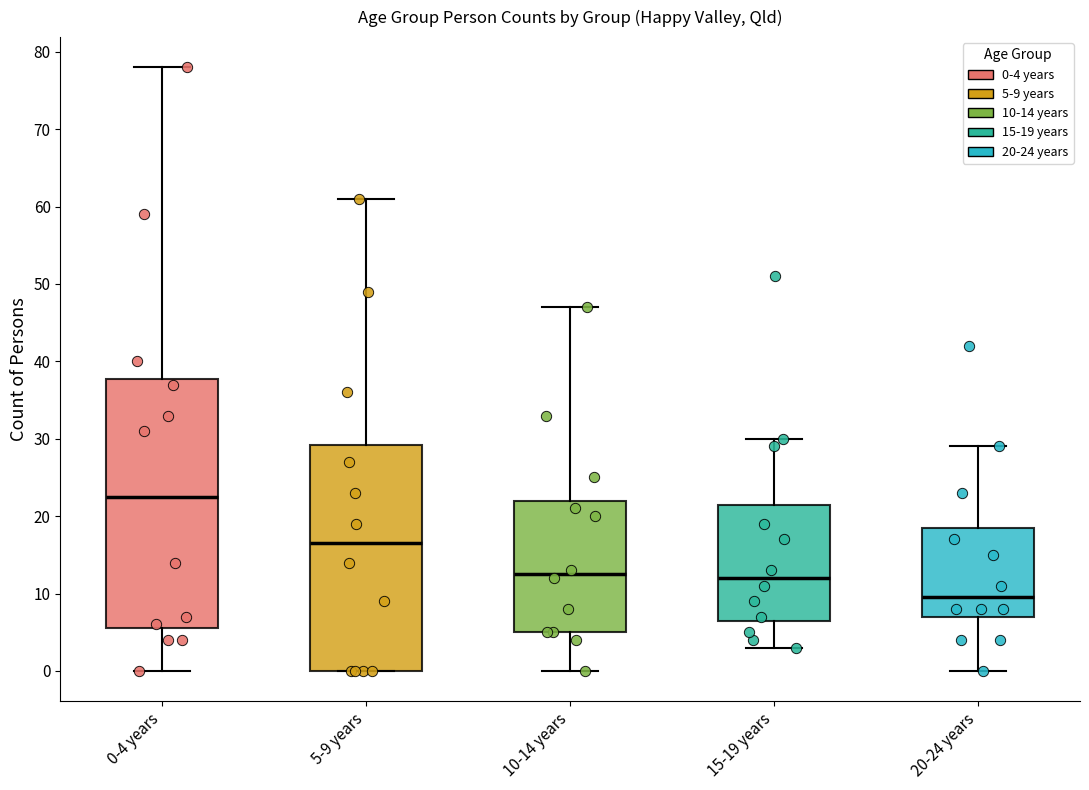

Which box has the highest median line?

0-4 years